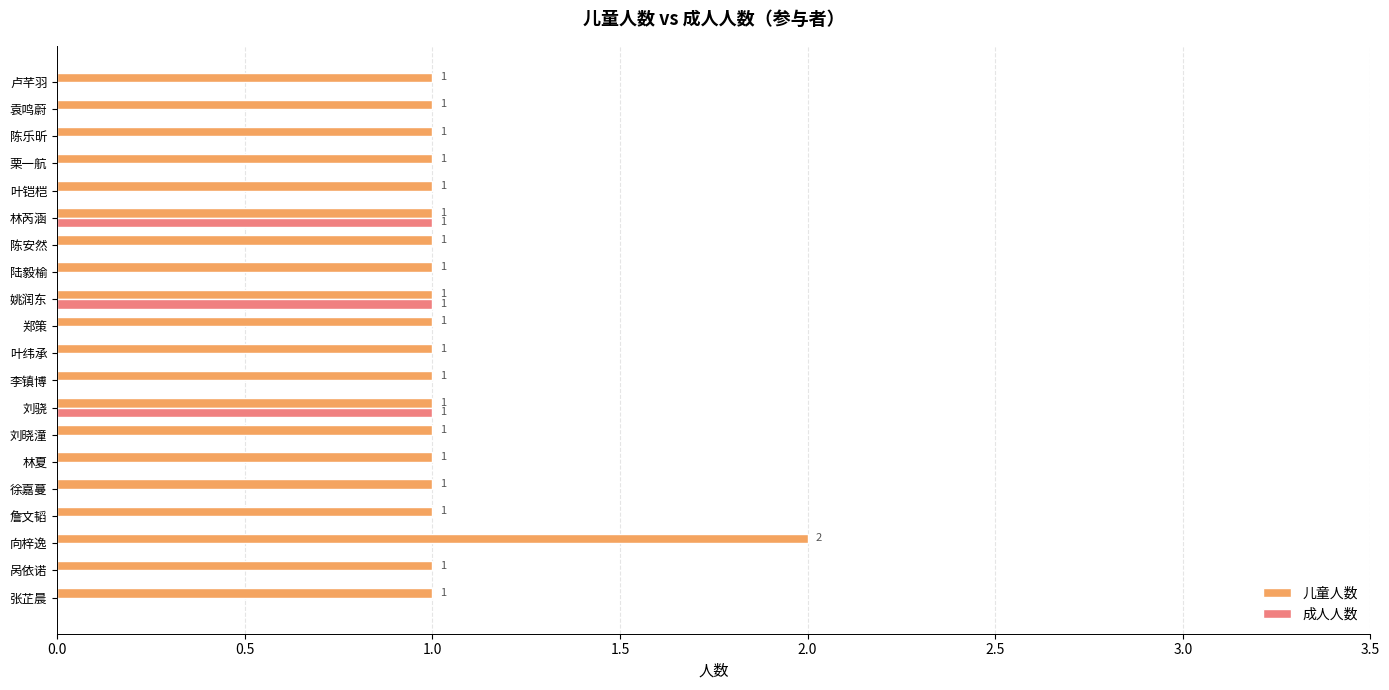

What is the sum of the 儿童人数 values at 向梓逸 and 刘晓潼?

3